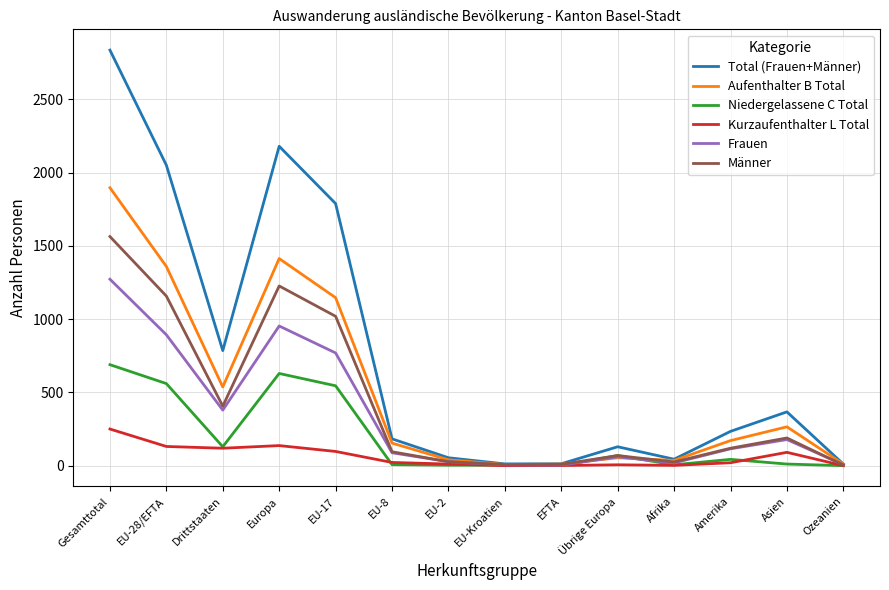

What is the maximum value for Aufenthalter B Total?

1896